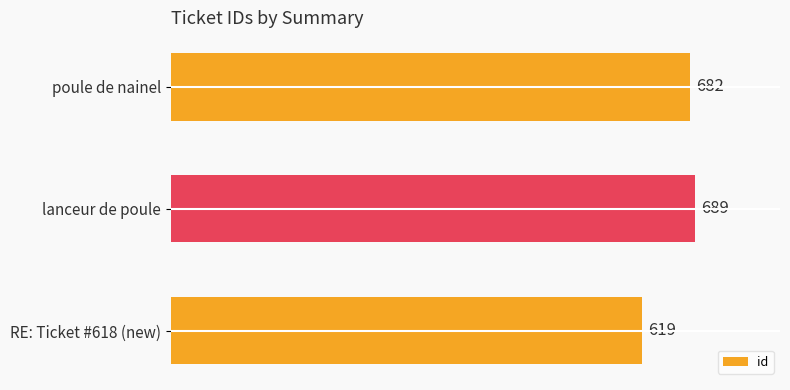

Count the values in the range 619 to 689.

3